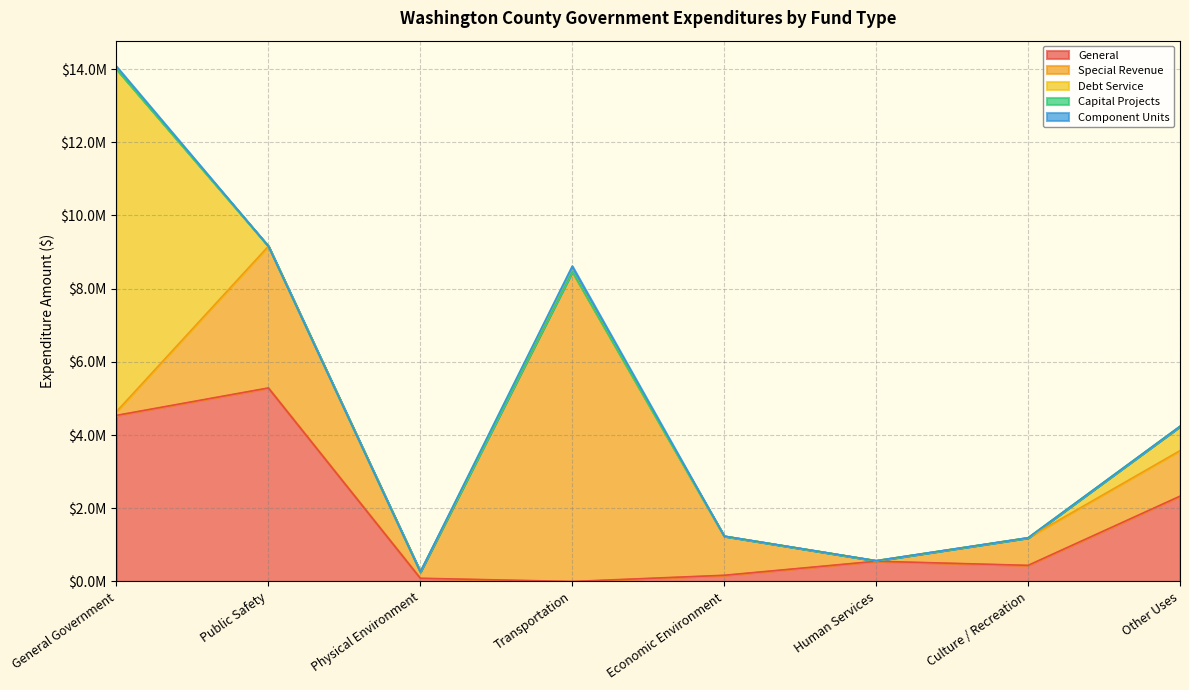

Between Culture / Recreation and Public Safety, which is larger?

Public Safety